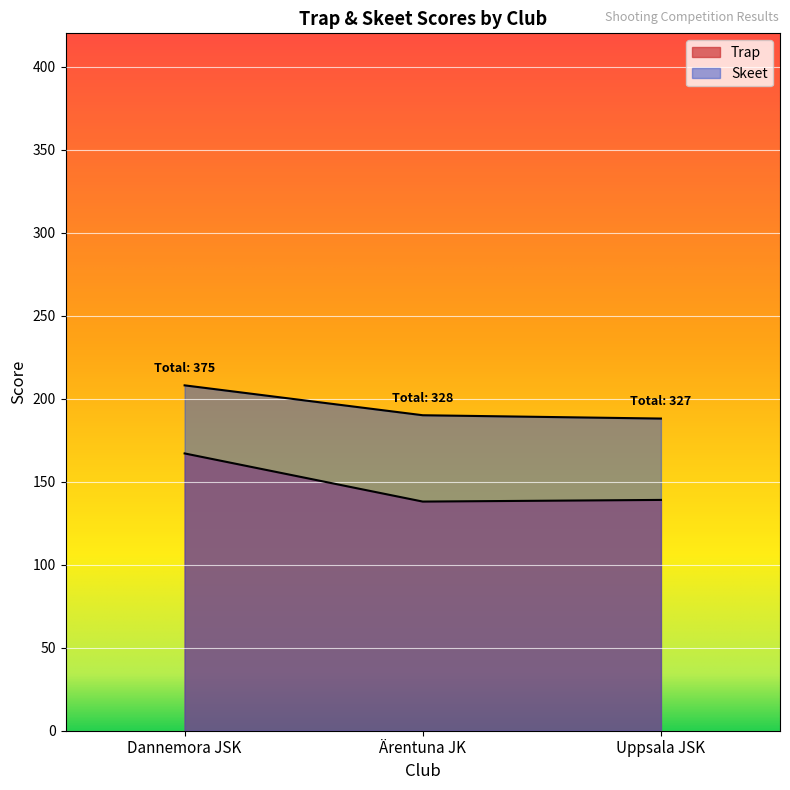

Which has a higher value, Dannemora JSK or Uppsala JSK?

Dannemora JSK